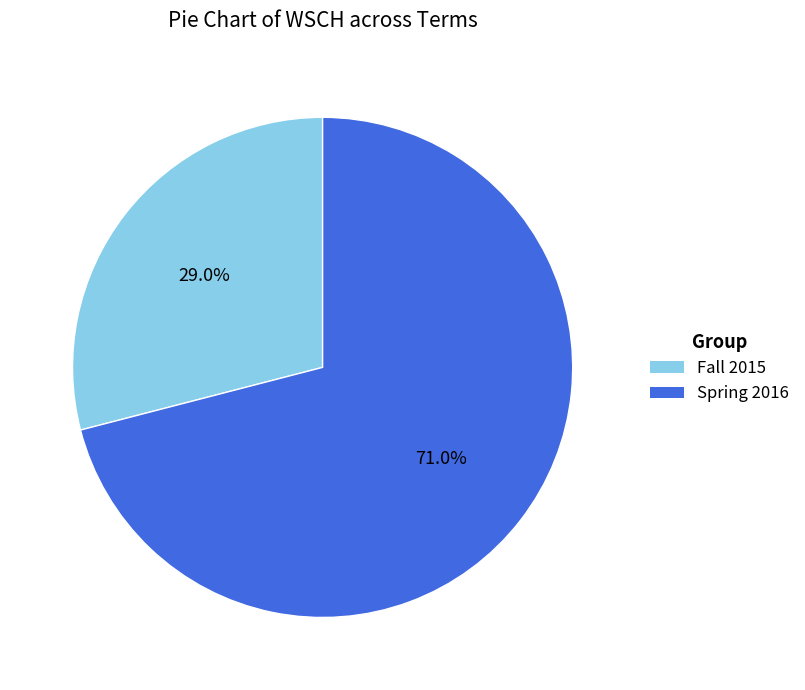

How much of the chart is everything except Spring 2016?

29.0%